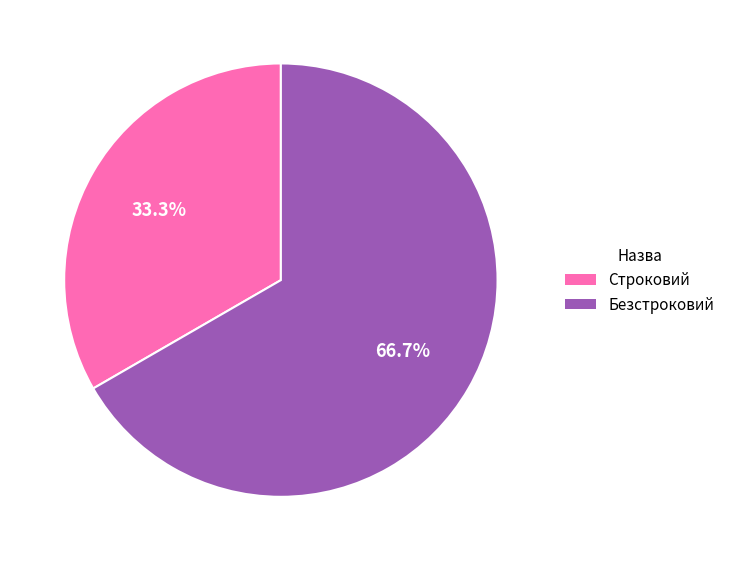

To the nearest percent, what portion does Строковий represent?

33%